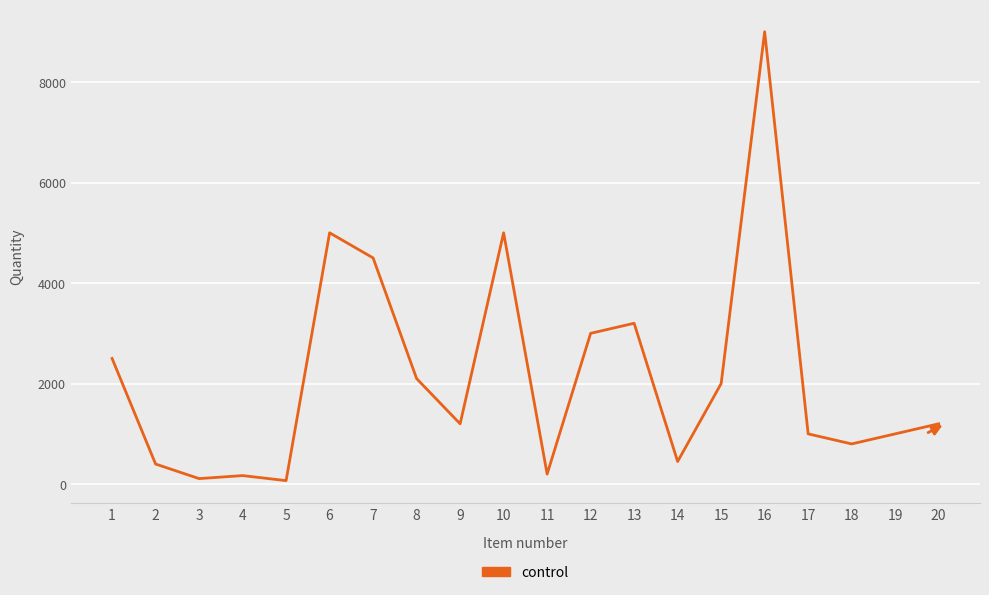

The value at 13 is 5028. True or false?

False